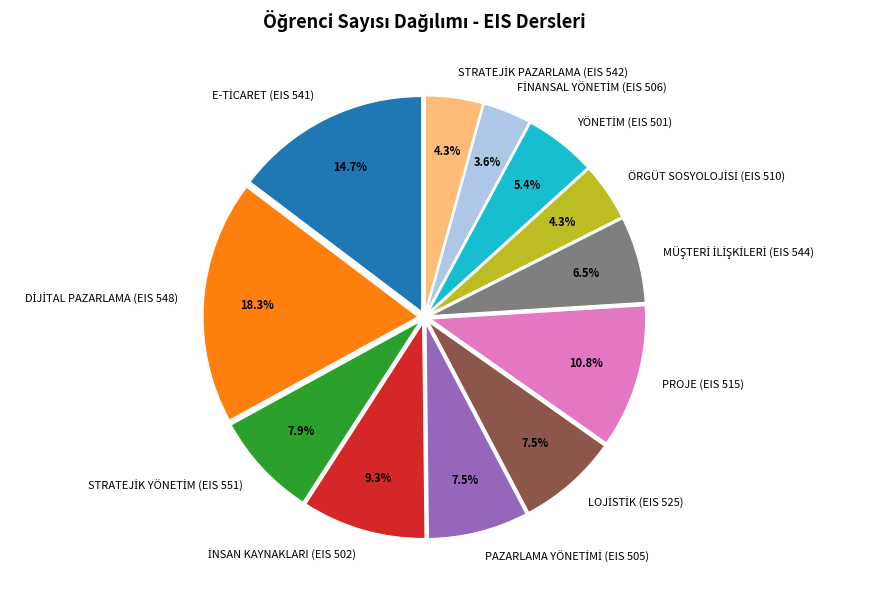

Is there a majority slice in this chart?

No